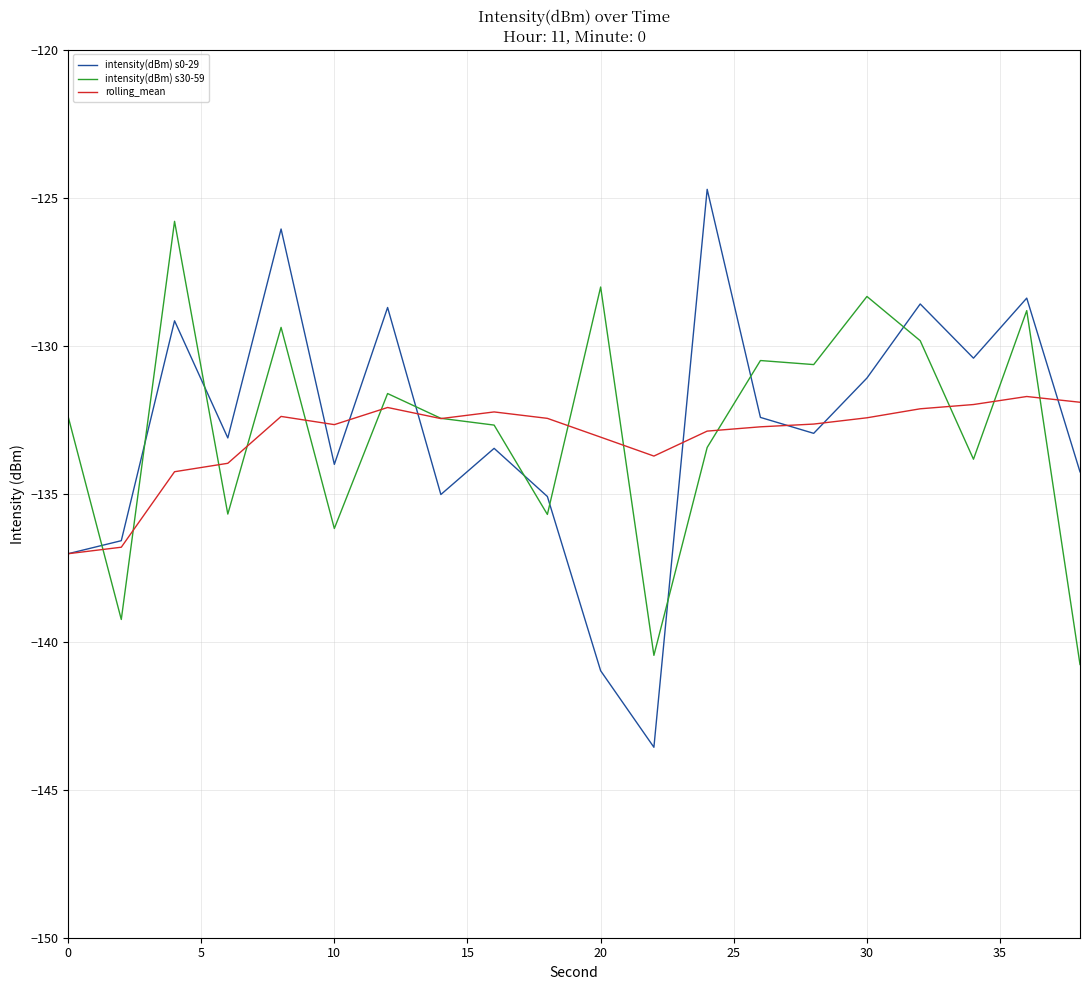

What is the difference between the second highest and second lowest values in the rolling_mean series?

4.9